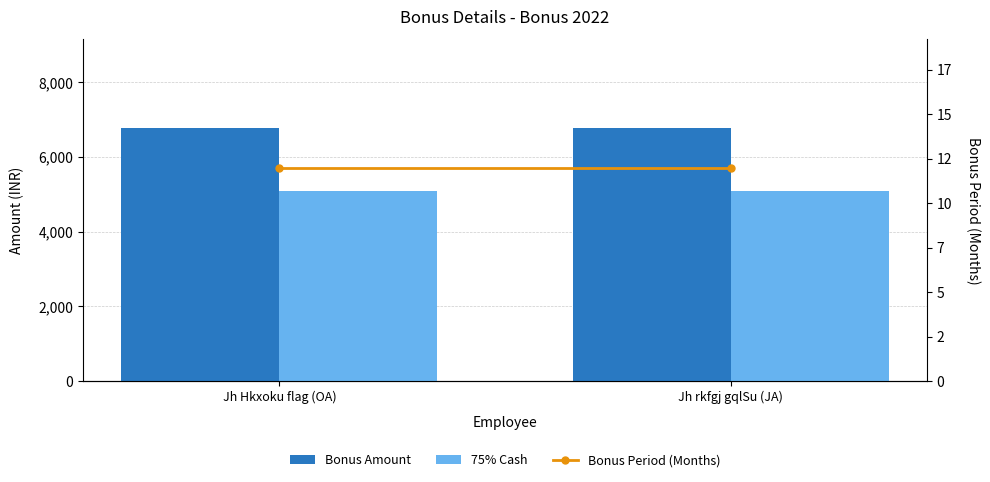

Reading left to right, what are all the values shown in this chart?

Bonus Amount: Jh Hkxoku flag (OA)=6774	Jh rkfgj gqlSu (JA)=6774
75% Cash: Jh Hkxoku flag (OA)=5080	Jh rkfgj gqlSu (JA)=5080
Bonus Period (Months): Jh Hkxoku flag (OA)=12	Jh rkfgj gqlSu (JA)=12